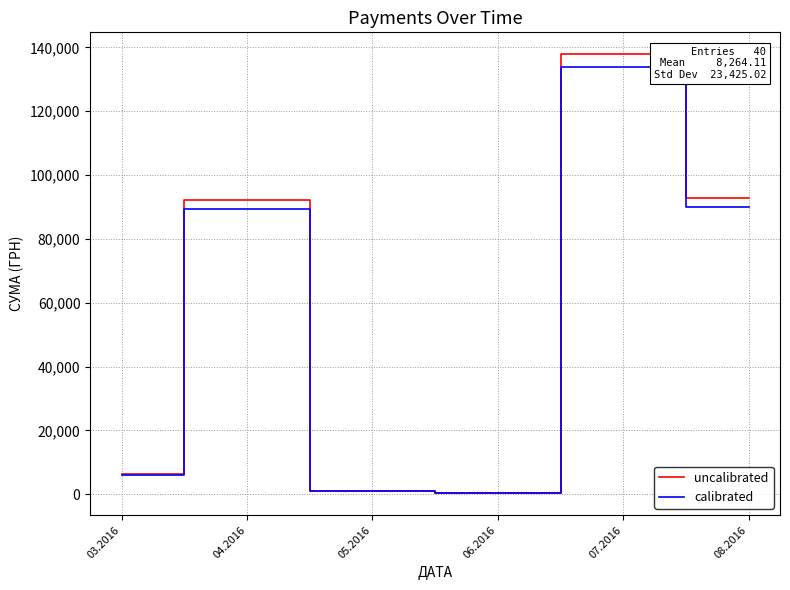

What is the highest value of the uncalibrated series?

137843.0